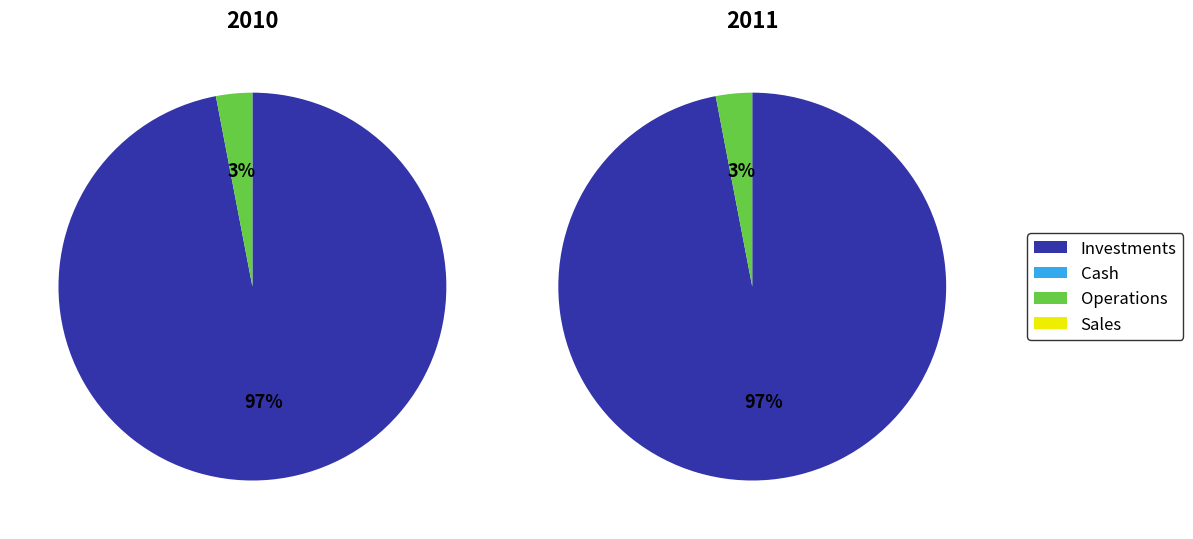

To the nearest percent, what portion does 0 represent?

97%